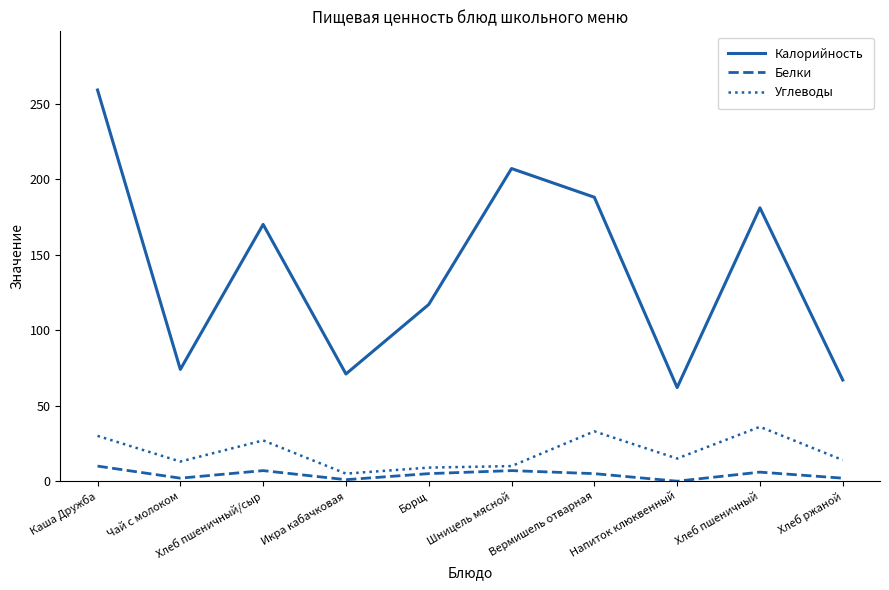

True or false: Белки has a value of 6 at Хлеб пшеничный.

True